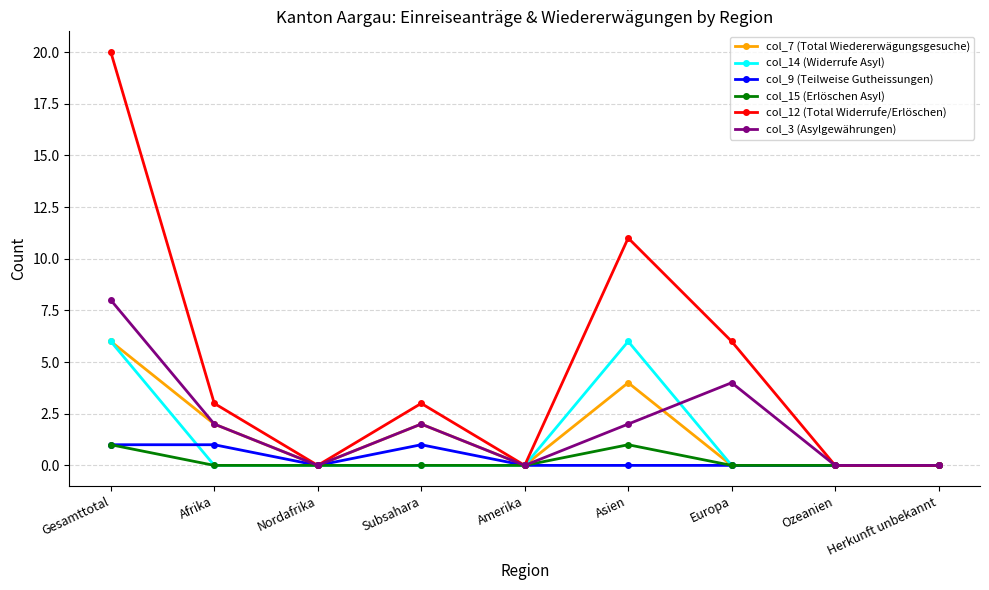

The col_15 (Erlöschen Asyl) series shows 1 at Asien. True or false?

True